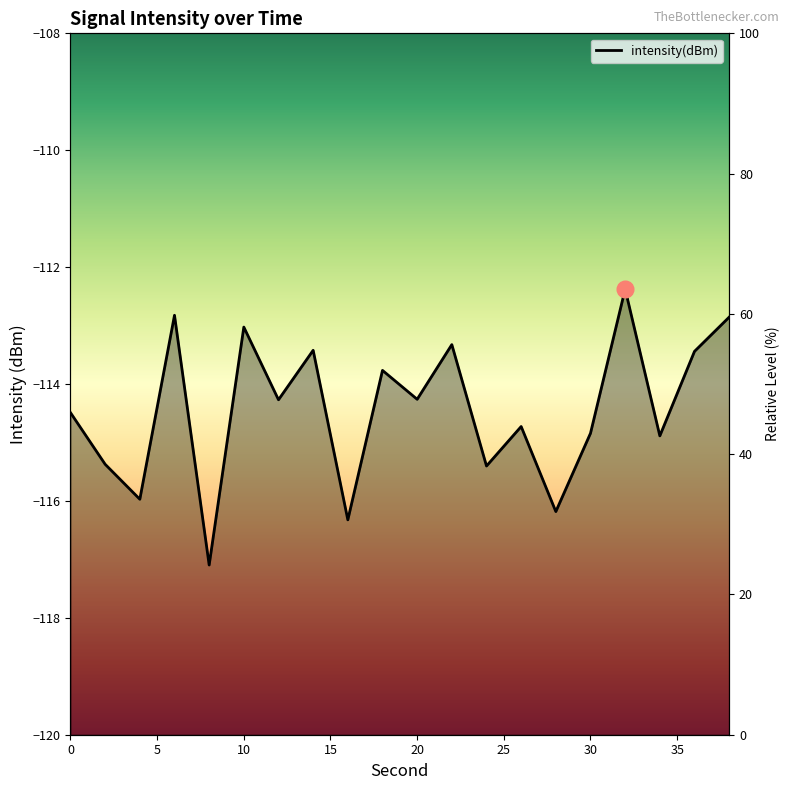

What is the difference between the values at 16 and 20?

2.1